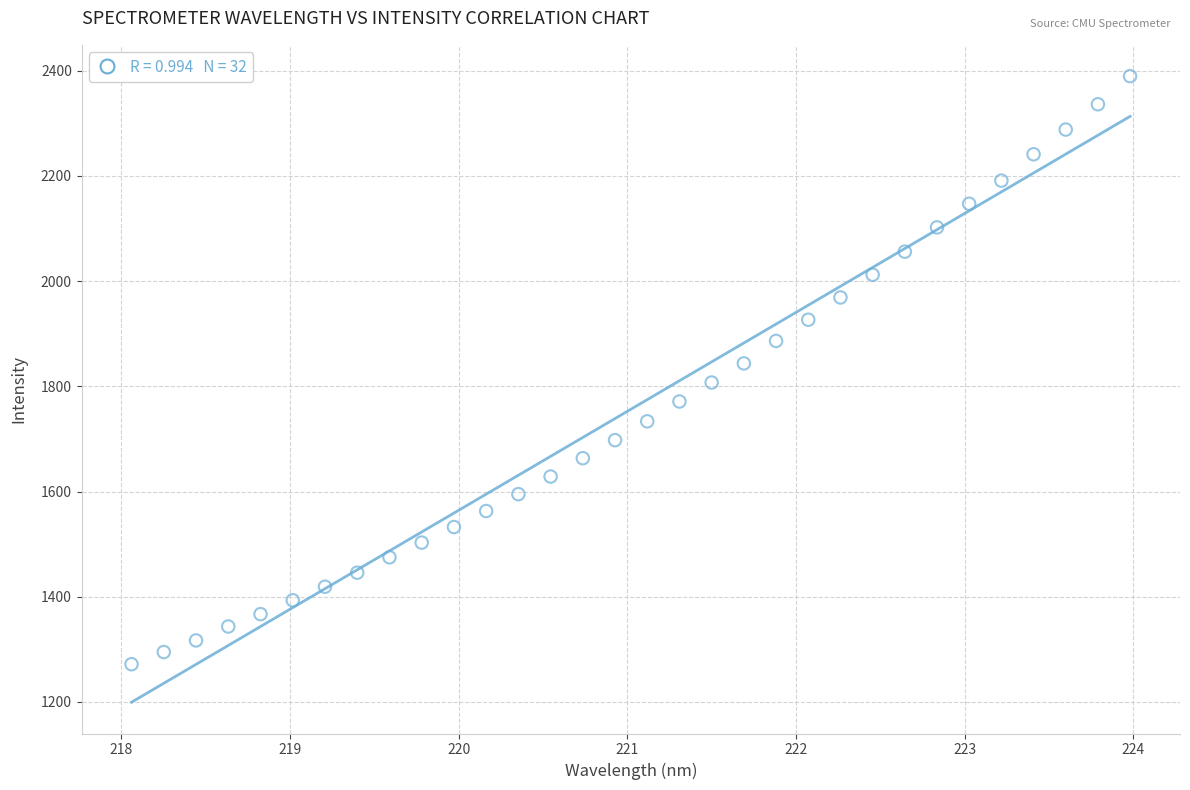

What is the range of Y values (max minus min)?

1118.2